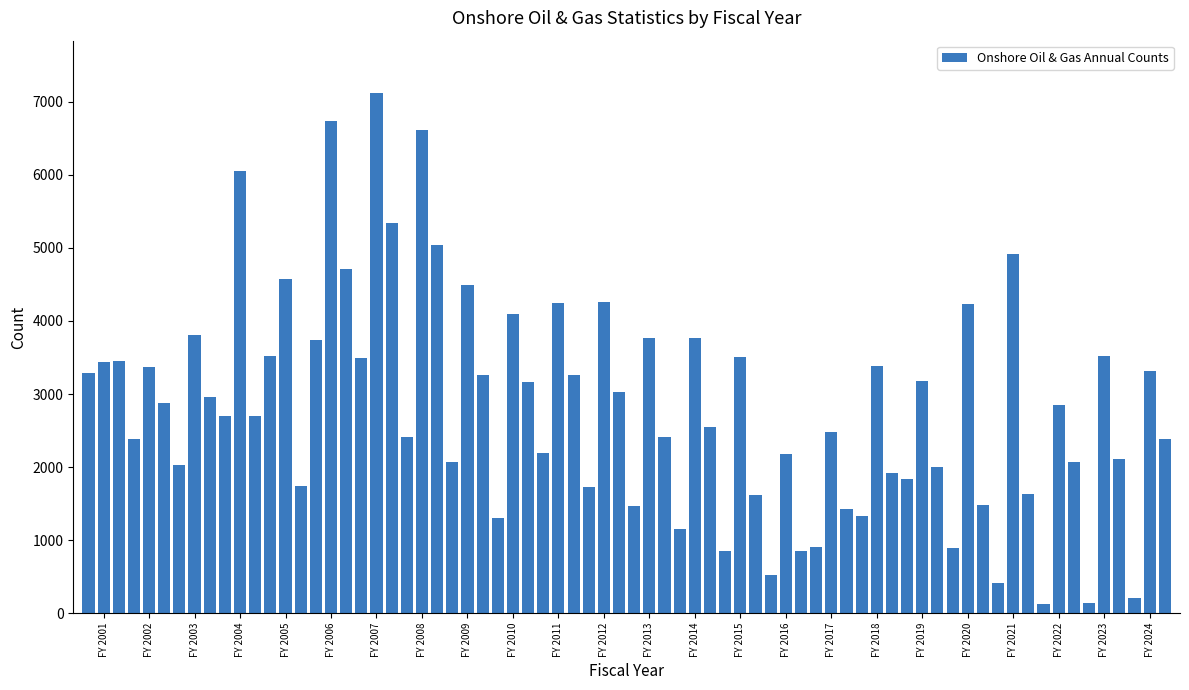

What is the sum of all values?

204598